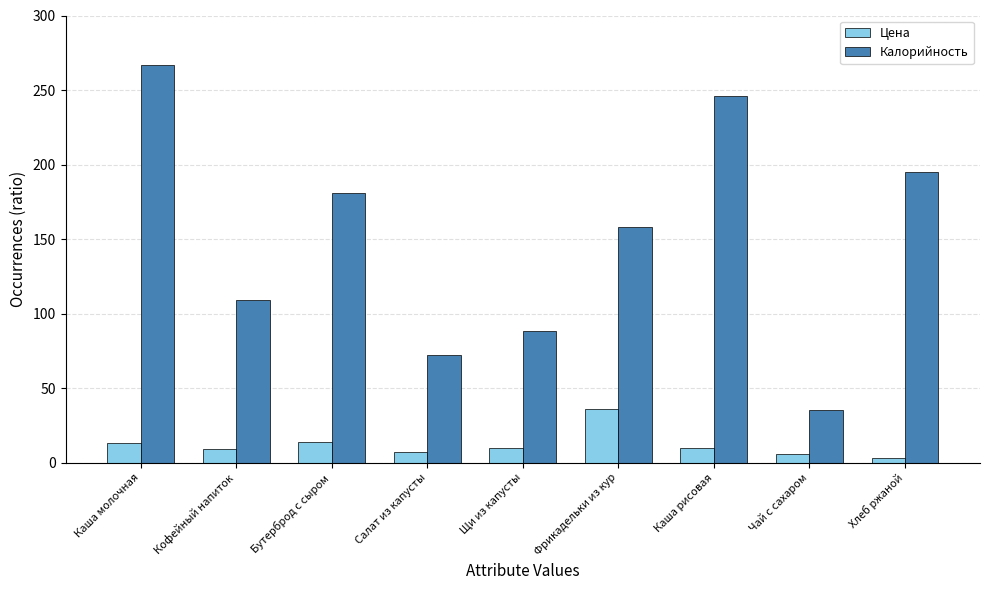

How many bars are there in each group?

2